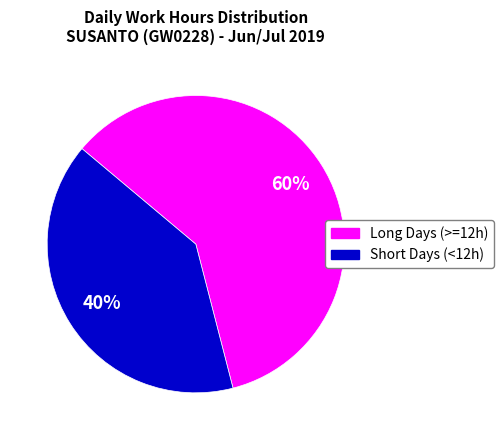

To the nearest percent, what is the average slice percentage?

50%